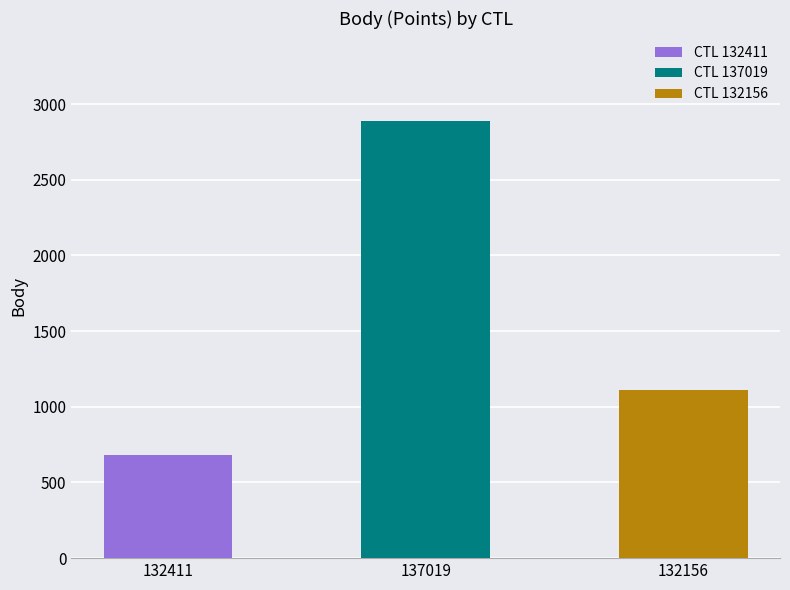

How many data points are less than 1112?

1